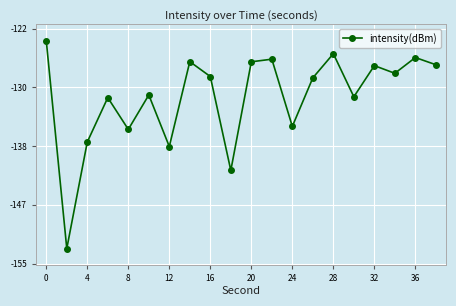

What is the smallest value displayed?

-152.9